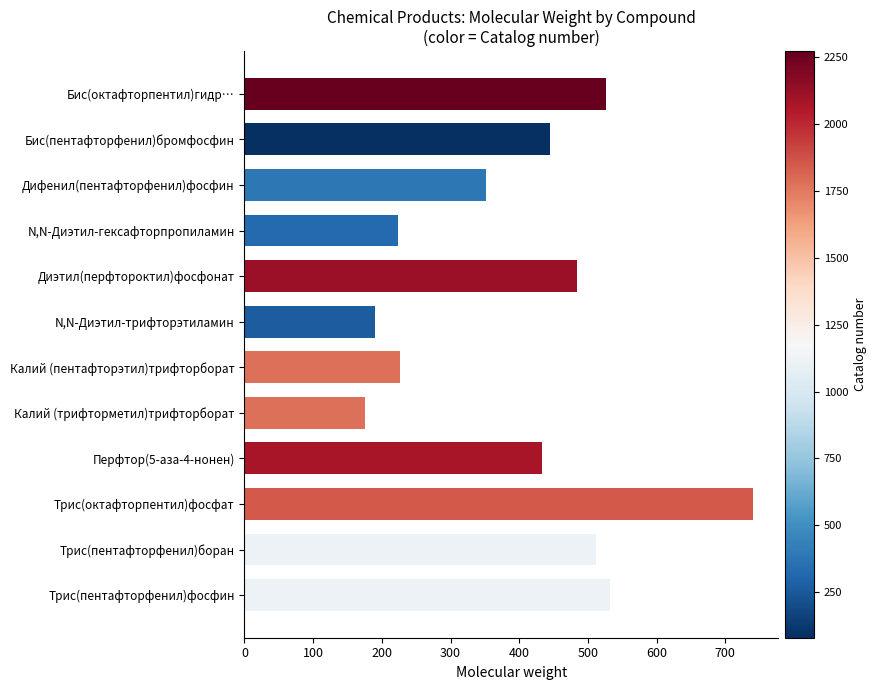

What is the difference between the maximum and minimum values?

564.3